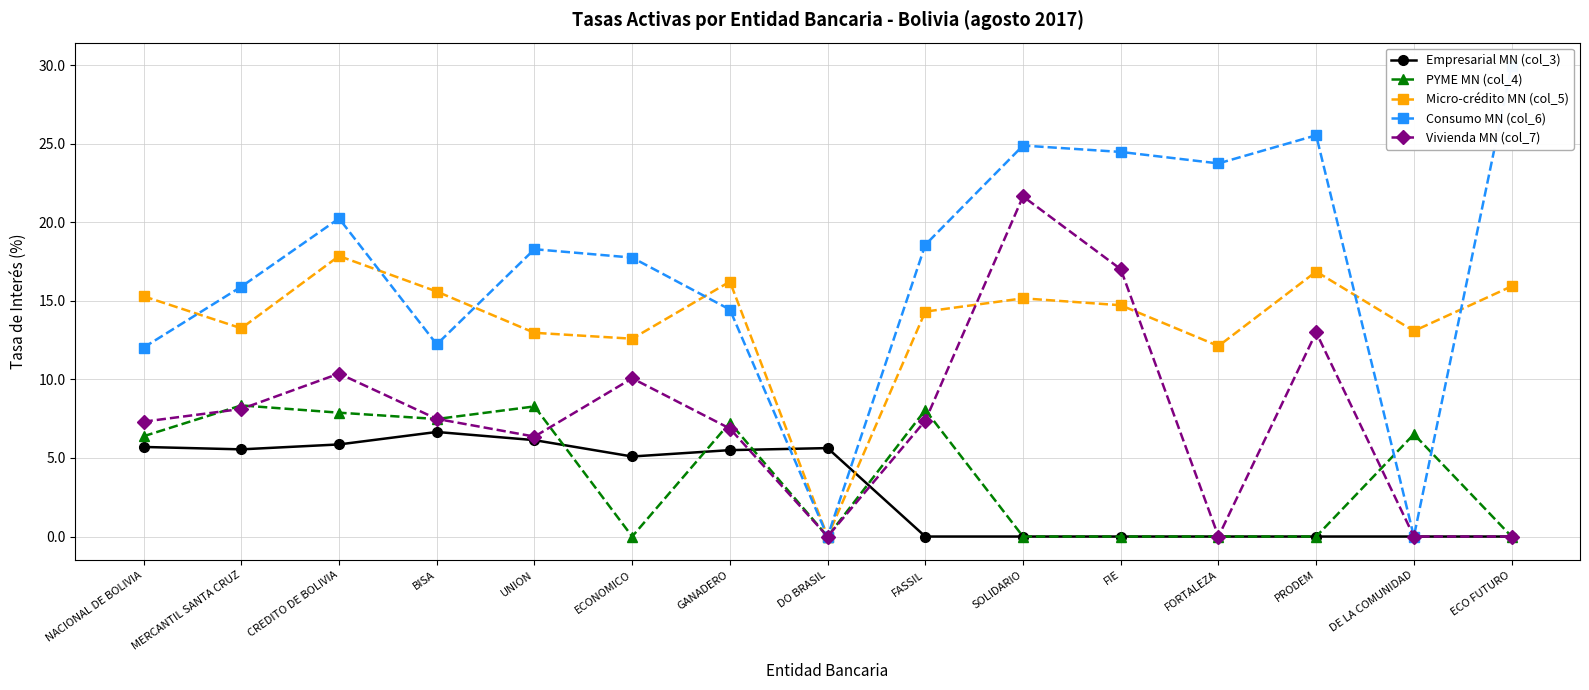

How many times do PYME MN (col_4) and Vivienda MN (col_7) cross each other?

7